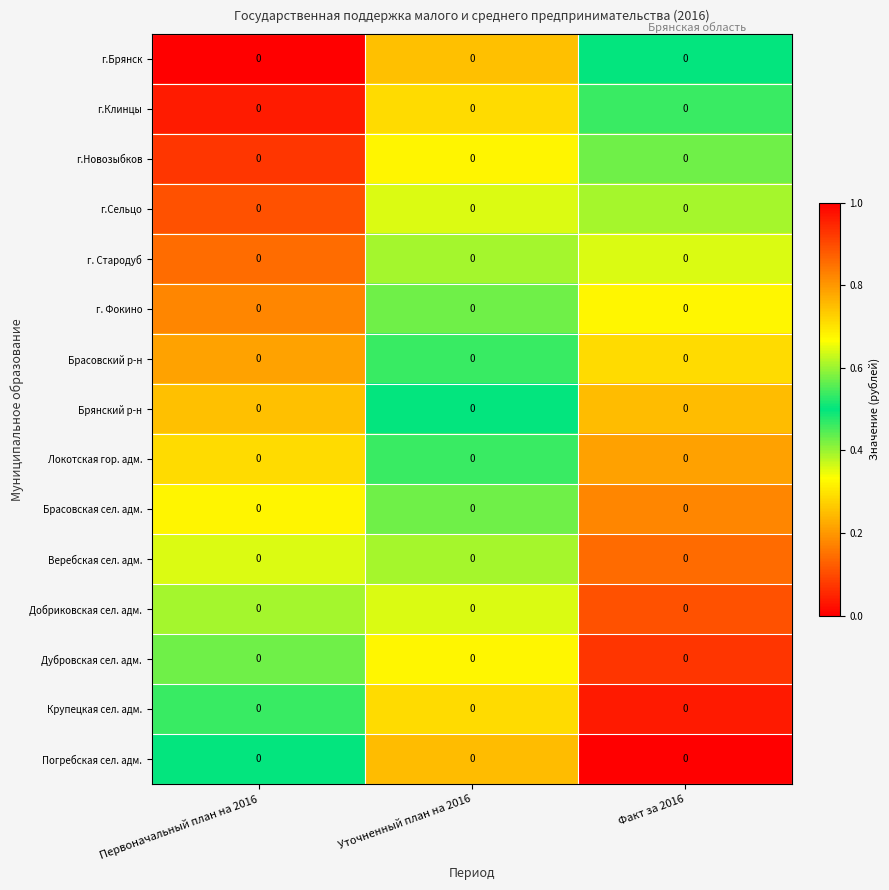

List the labels in order of г.Сельцо value, smallest first.

Первоначальный план на 2016, Уточненный план на 2016, Факт за 2016